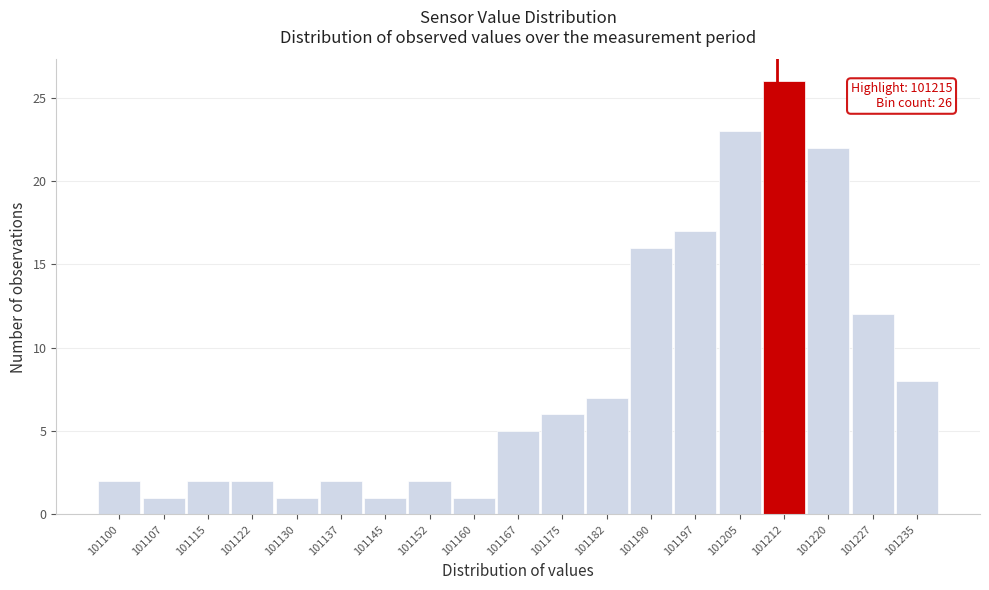

Reading right to left, extract all data points from this chart.

8	12	22	26	23	17	16	7	6	5	1	2	1	2	1	2	2	1	2